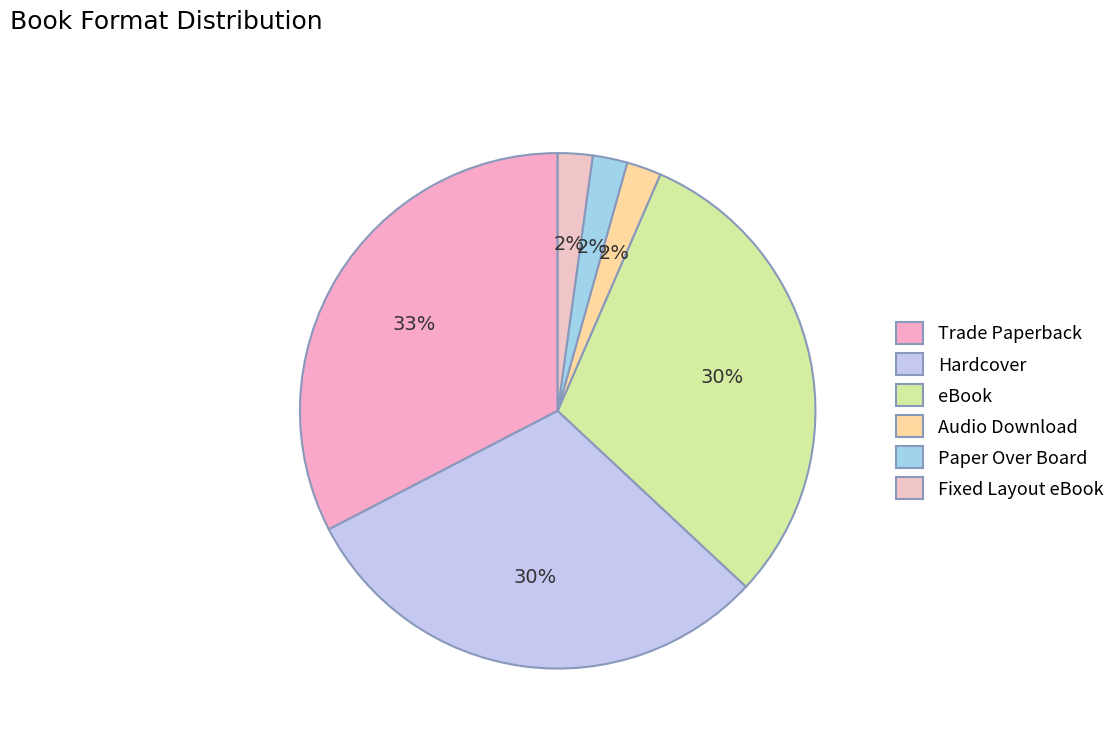

The Fixed Layout eBook slice represents 1% of the pie. True or false?

False